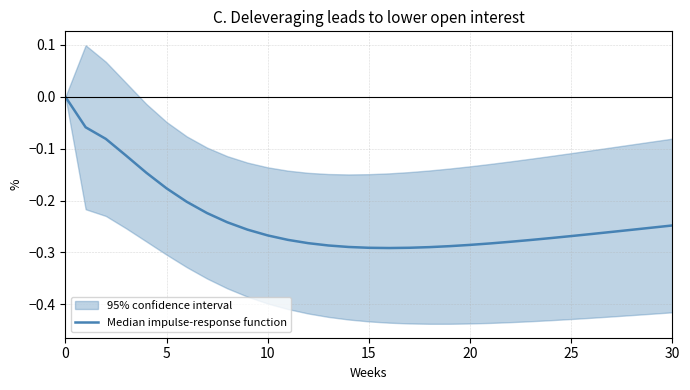

What value does the data have at 13?

-0.3